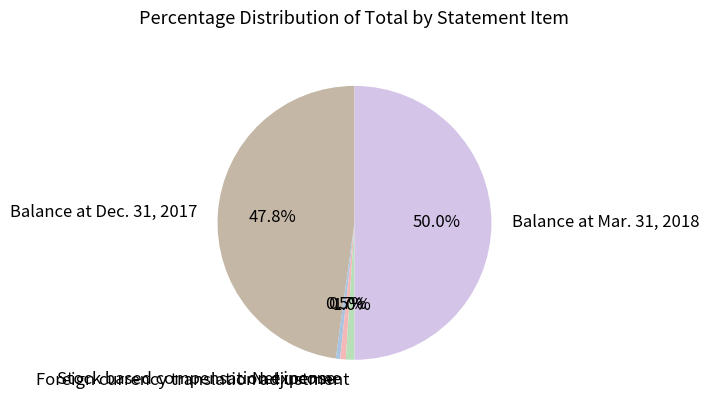

To the nearest percent, what is the difference between the Balance at Dec. 31, 2017 and Stock based compensation expense slice percentages?

47%